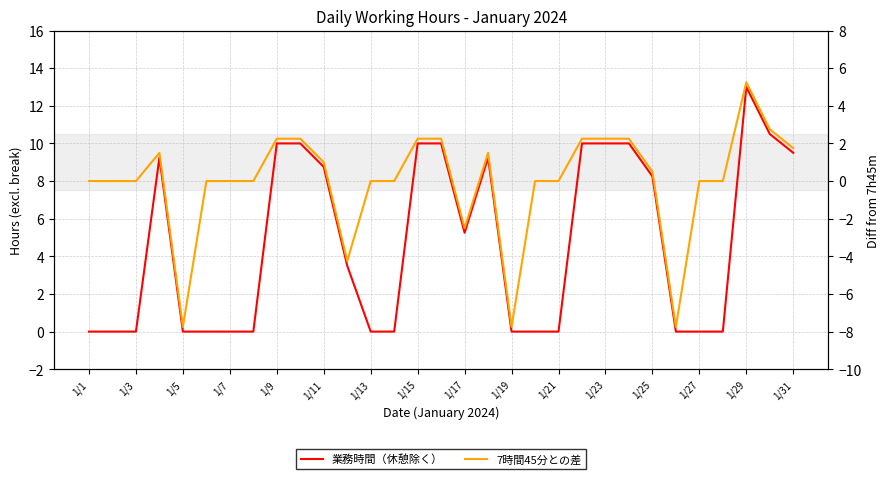

What are all the series names shown in the legend?

業務時間（休憩除く）, 7時間45分との差